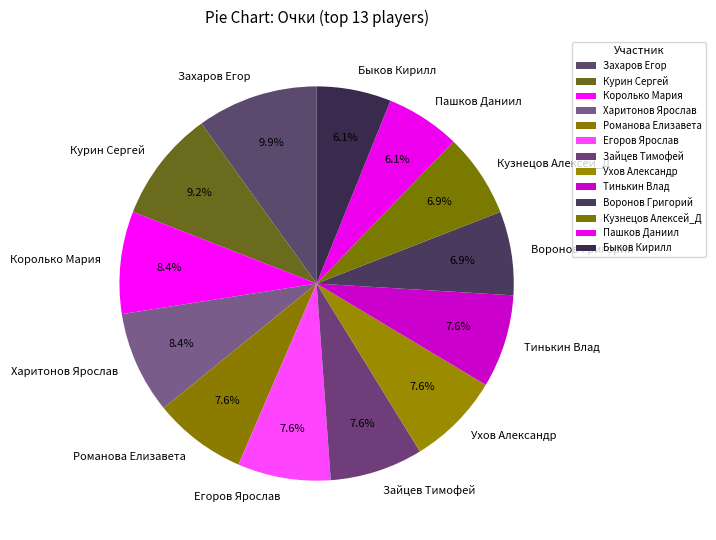

How many slices are in this pie chart?

13